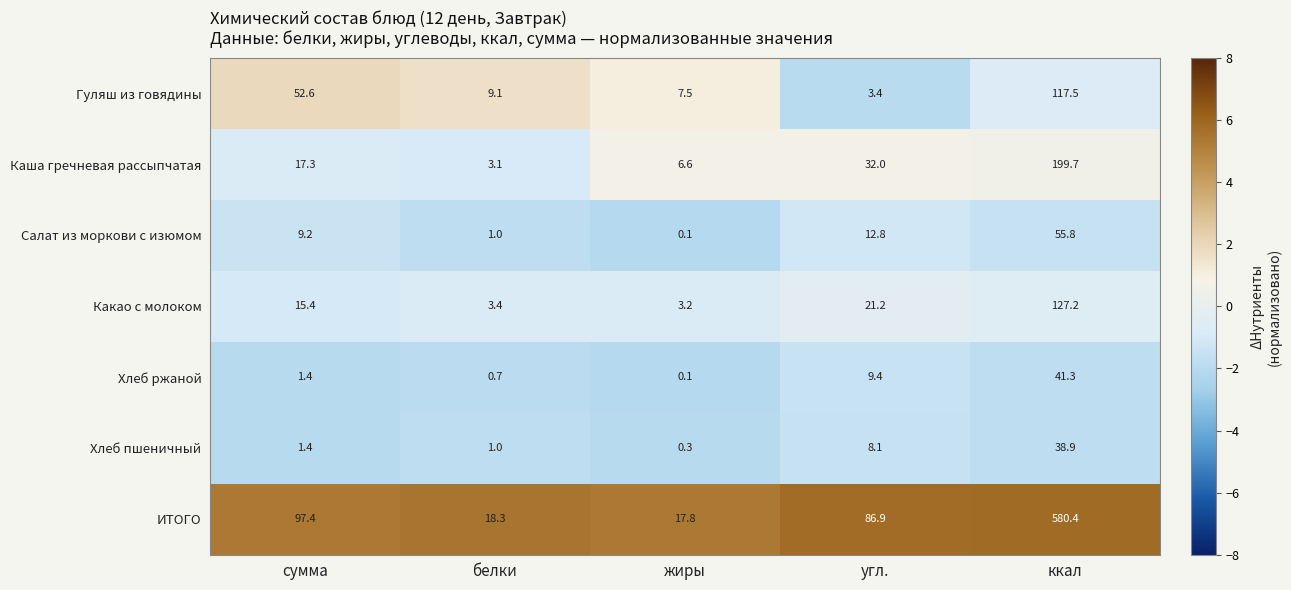

What is the greatest value displayed?

580.4